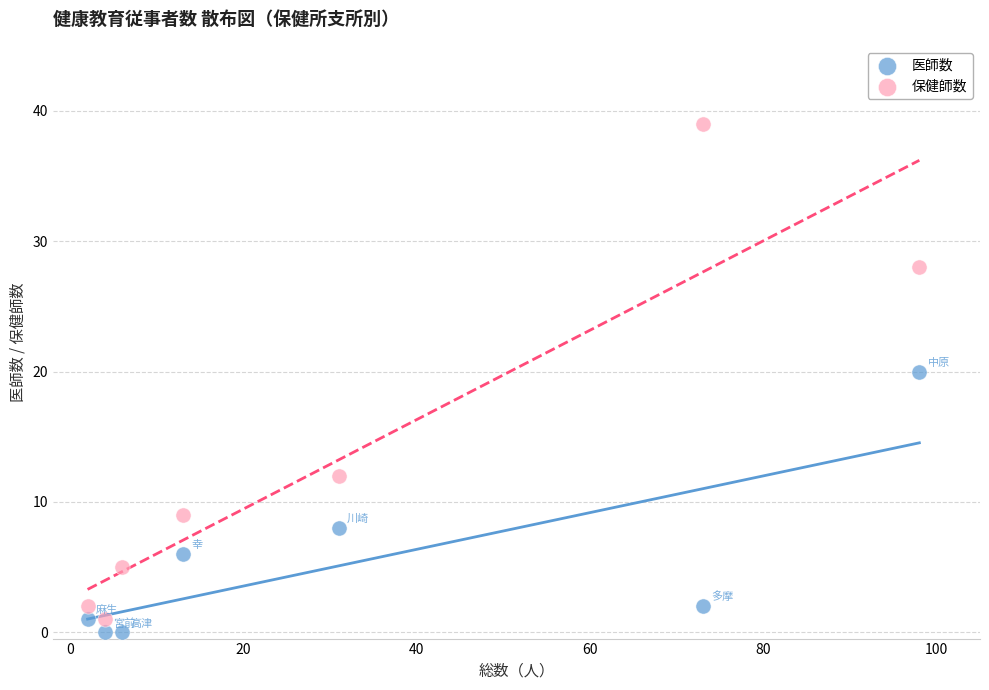

Across all data points, what is the range of Y values (max minus min)?

39